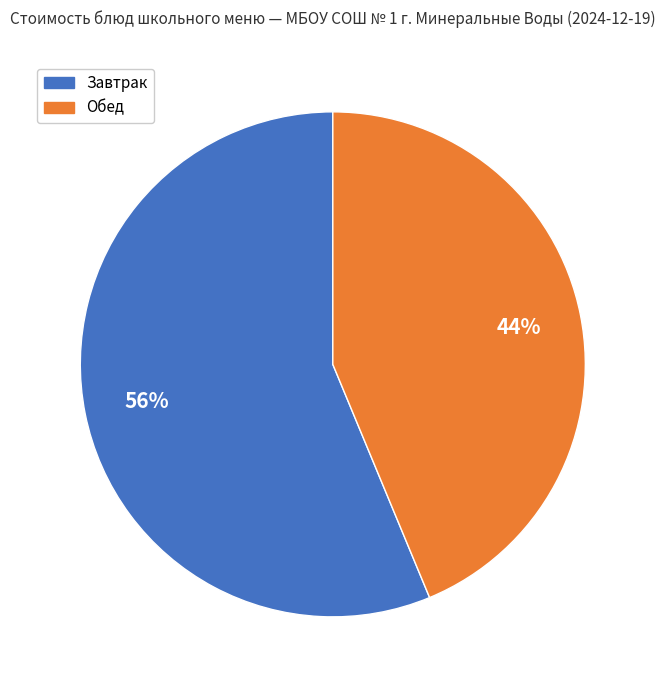

Is there a majority slice in this chart?

Yes